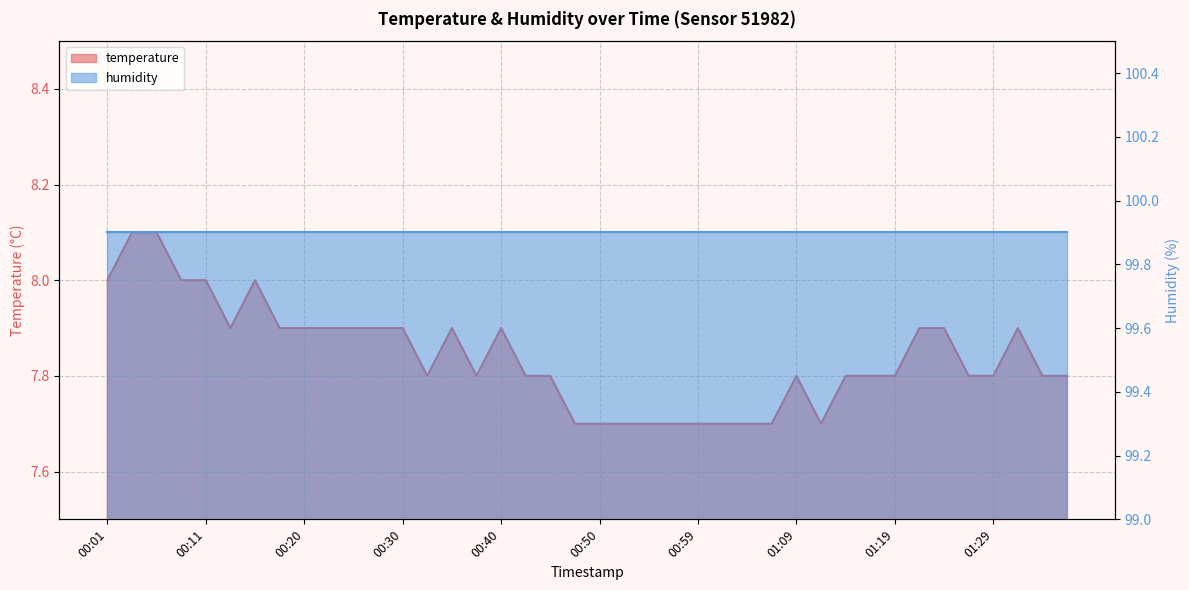

How many interior local valleys (lower than both neighbors) does the data have?

4